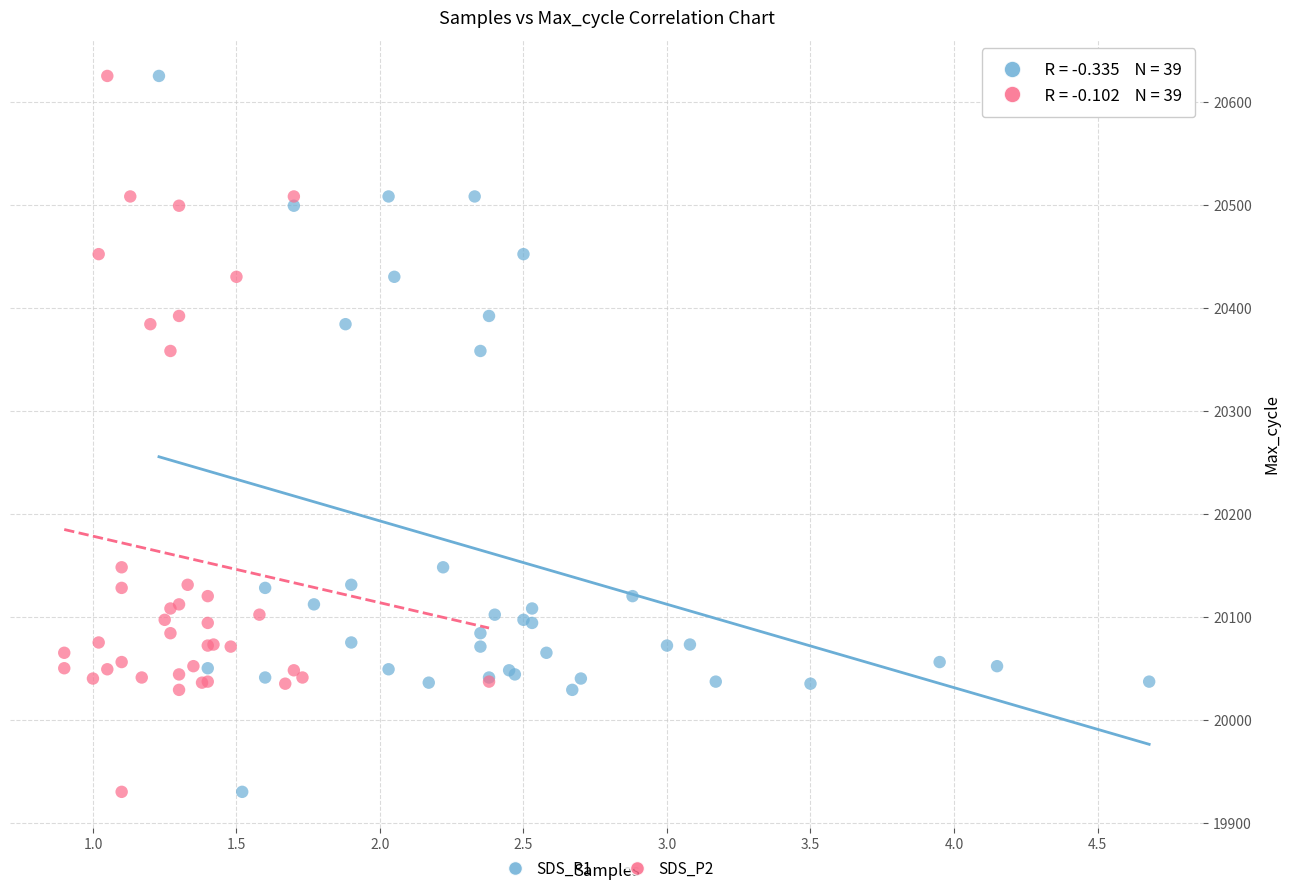

What are all the series names shown in the legend?

SDS_P1, SDS_P2